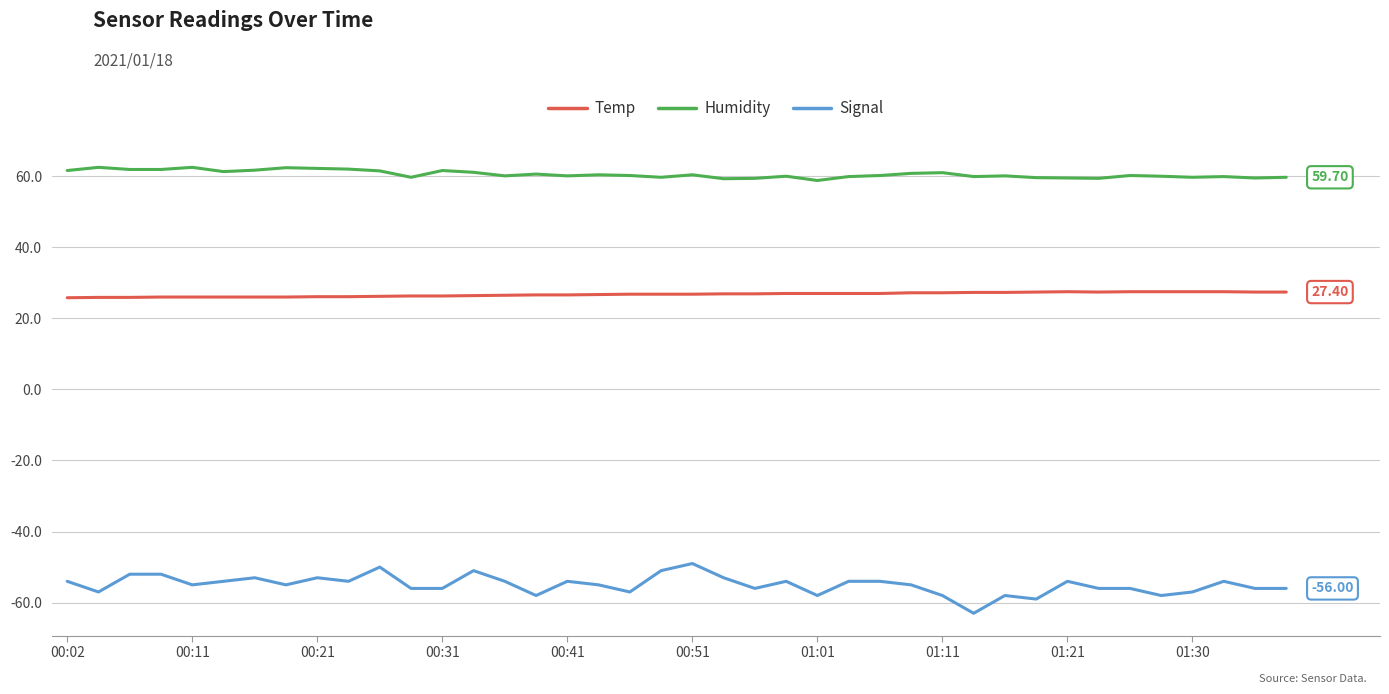

Which series has the largest range (max minus min)?

Signal